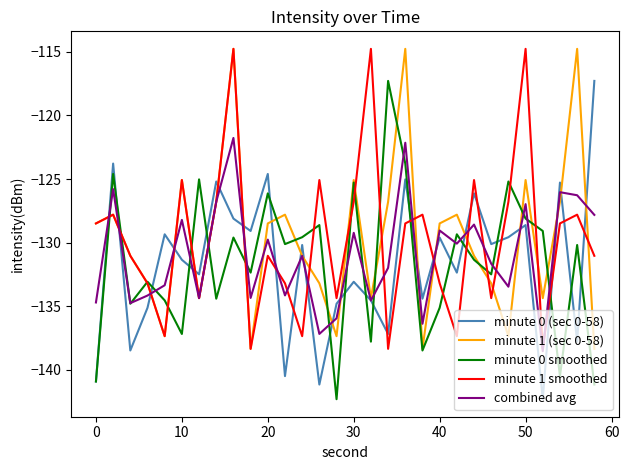

True or false: minute 0 (sec 0-58) and minute 1 smoothed intersect in this chart.

True